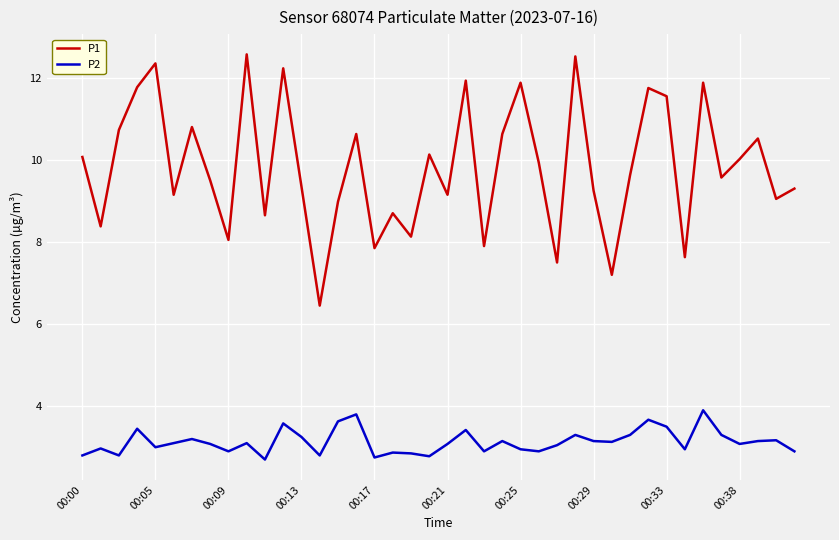

True or false: P2 has more than 2 points higher than both neighbors.

True